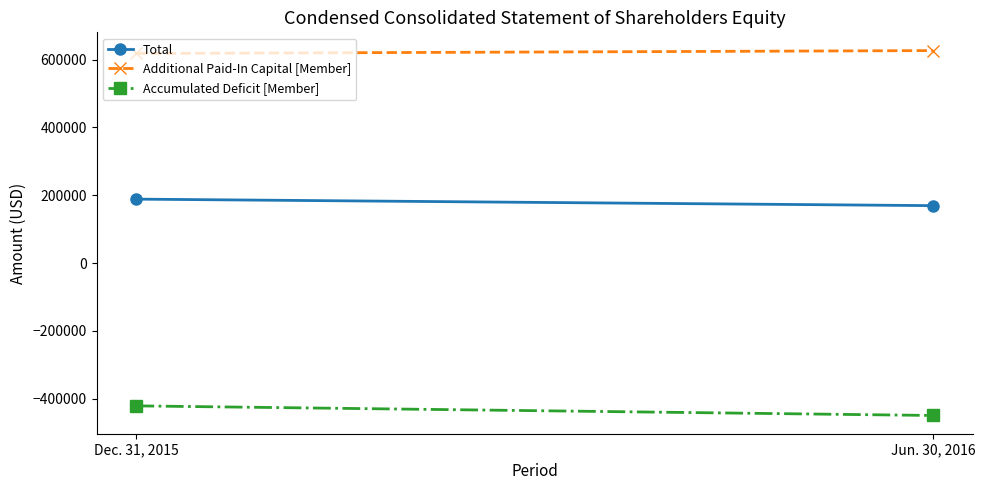

At which category does the chart reach its minimum across all series?

Jun. 30, 2016